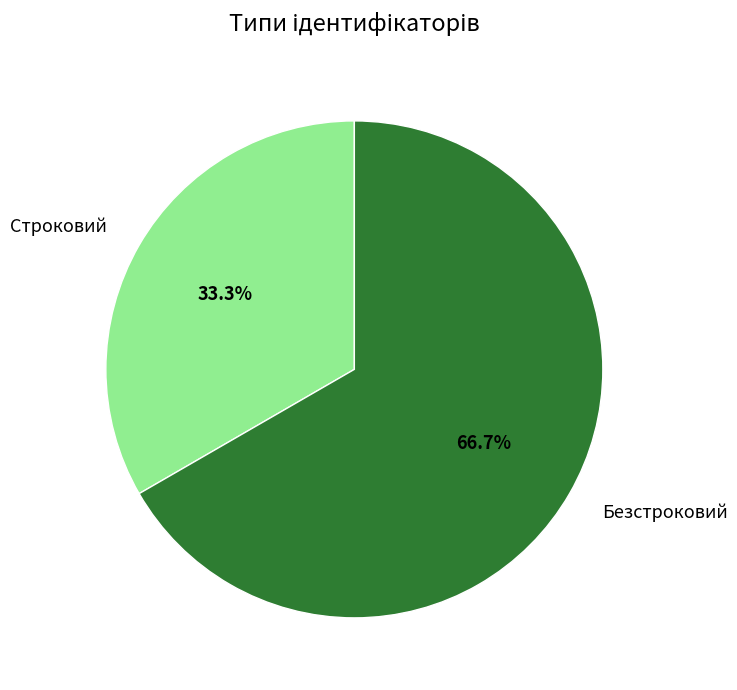

Is the sum of Безстроковий and Строковий greater than half?

Yes